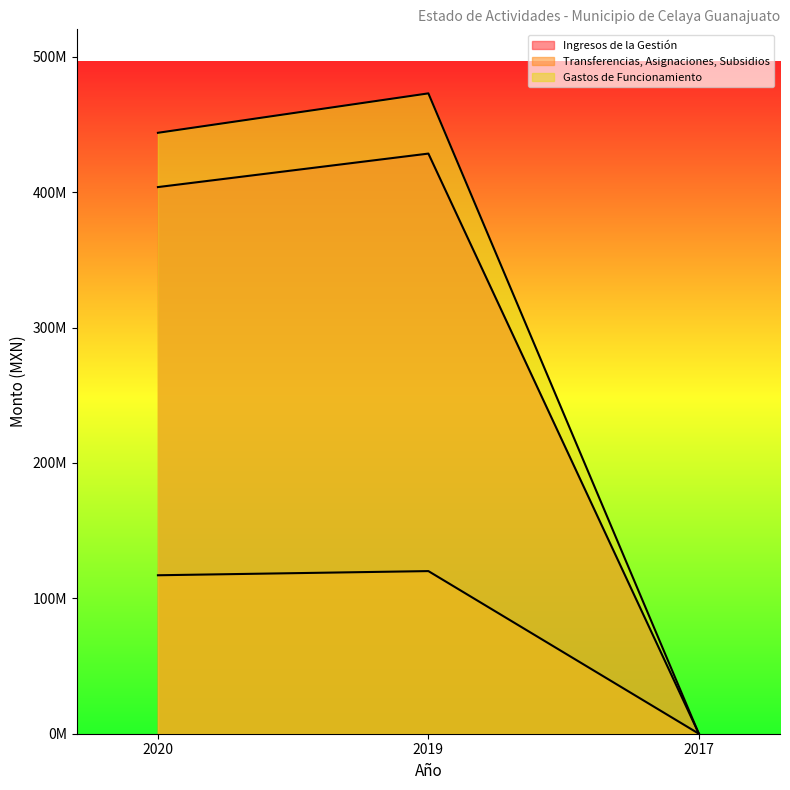

What value does the Ingresos de la Gestión series have at 2019?

428540276.9